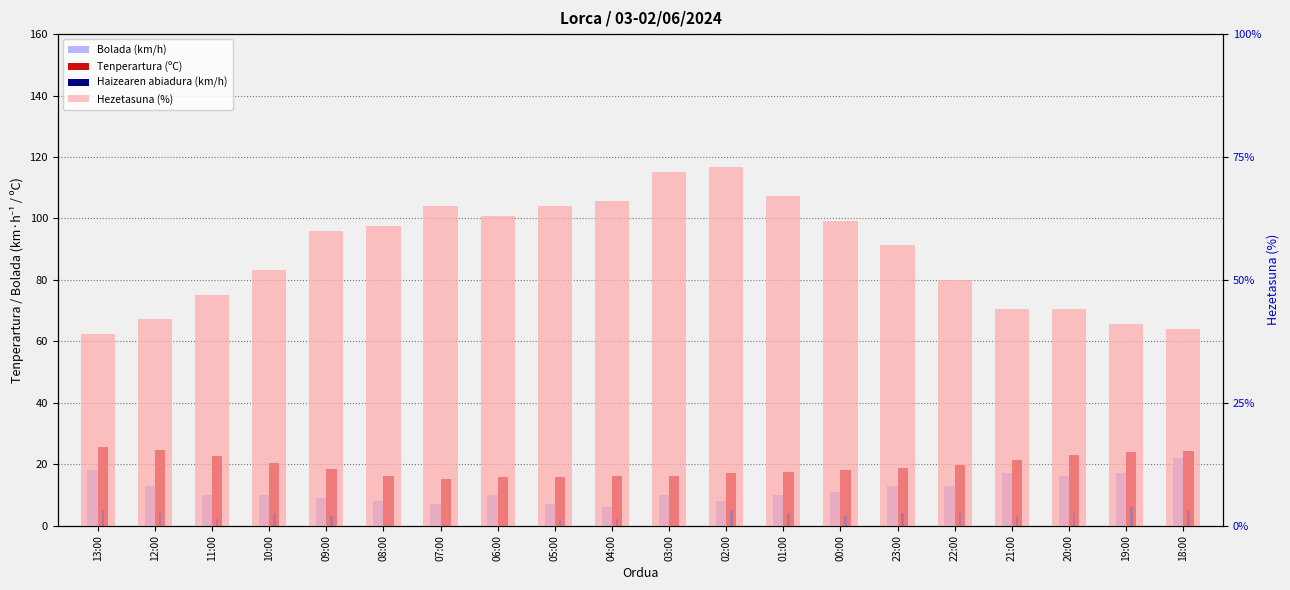

How many values in the Tenperartura (ºC) series are below 18?

8